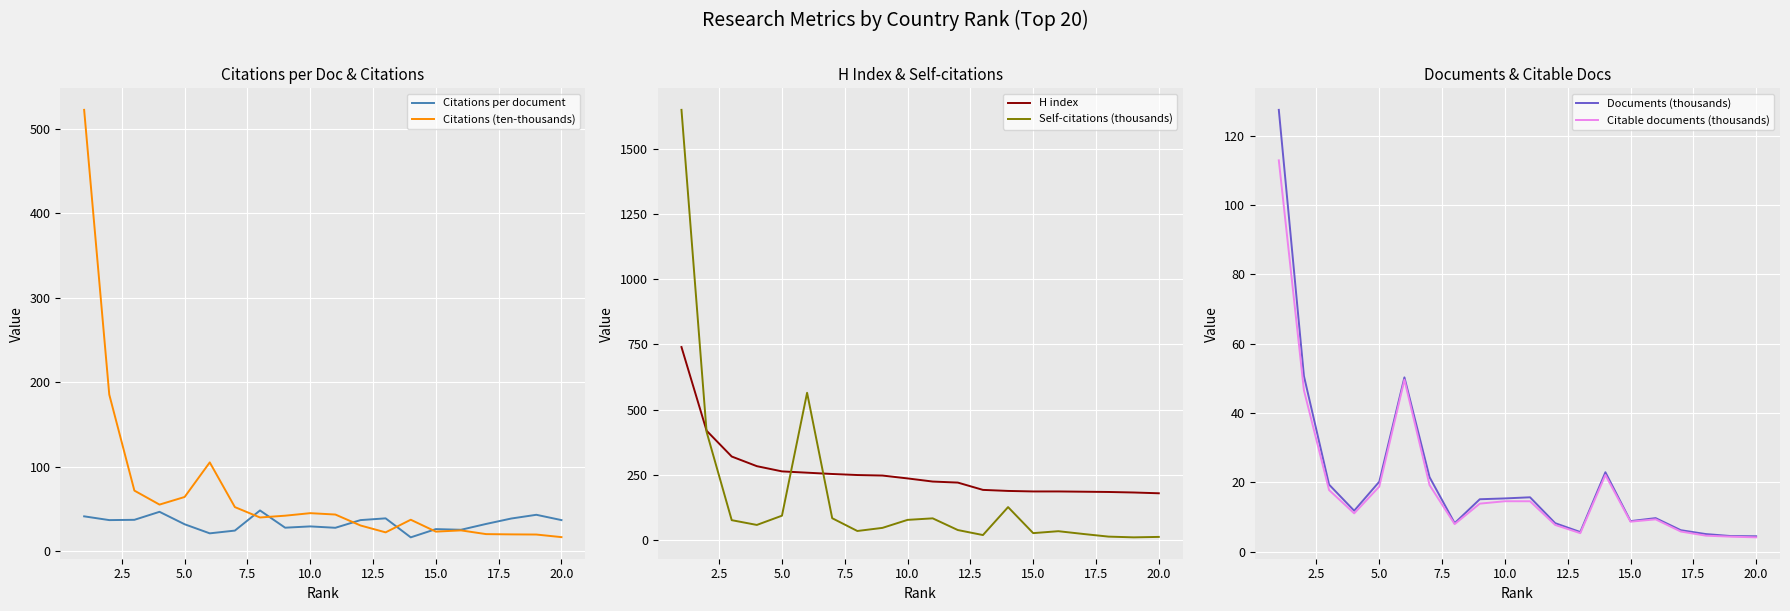

Reading left to right, extract all data points from this chart.

Citations per document: 41.0	36.6	36.9	46.4	31.6	20.9	24.1	48.0	27.6	29.1	27.5	36.6	38.6	16.1	25.9	25.1	32.0	38.4	42.9	36.6
Citations (ten-thousands): 522.6	185.3	71.5	54.9	64.0	104.9	52.0	39.7	41.8	44.8	43.2	30.2	22.0	37.0	22.9	24.4	20.0	19.6	19.5	16.4
H index: 740.0	419.0	320.0	283.0	263.0	258.0	253.0	249.0	247.0	236.0	224.0	220.0	192.0	188.0	186.0	186.0	185.0	184.0	182.0	179.0
Self-citations (thousands): 1650.0	414.4	75.8	57.5	93.0	564.6	83.3	34.3	46.3	77.0	82.8	37.9	18.7	125.9	26.1	33.5	22.8	12.7	9.9	11.6
Documents (thousands): 127.4	50.7	19.4	11.8	20.2	50.3	21.5	8.3	15.2	15.4	15.7	8.3	5.7	22.9	8.8	9.7	6.2	5.1	4.5	4.5
Citable documents (thousands): 112.8	46.6	17.8	11.1	18.8	49.6	19.2	8.0	13.9	14.6	14.6	7.8	5.4	22.1	8.7	9.4	5.9	4.7	4.4	4.2